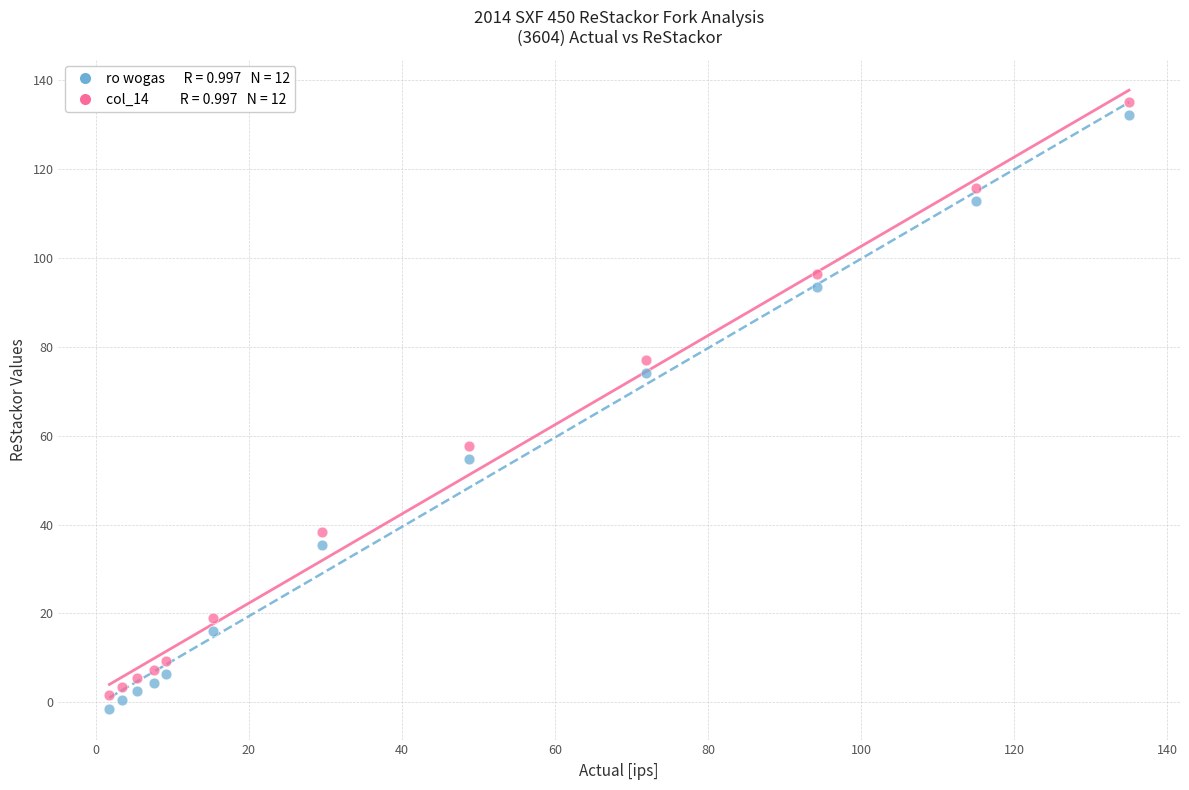

Across all data points, what is the range of X values (max minus min)?

133.2